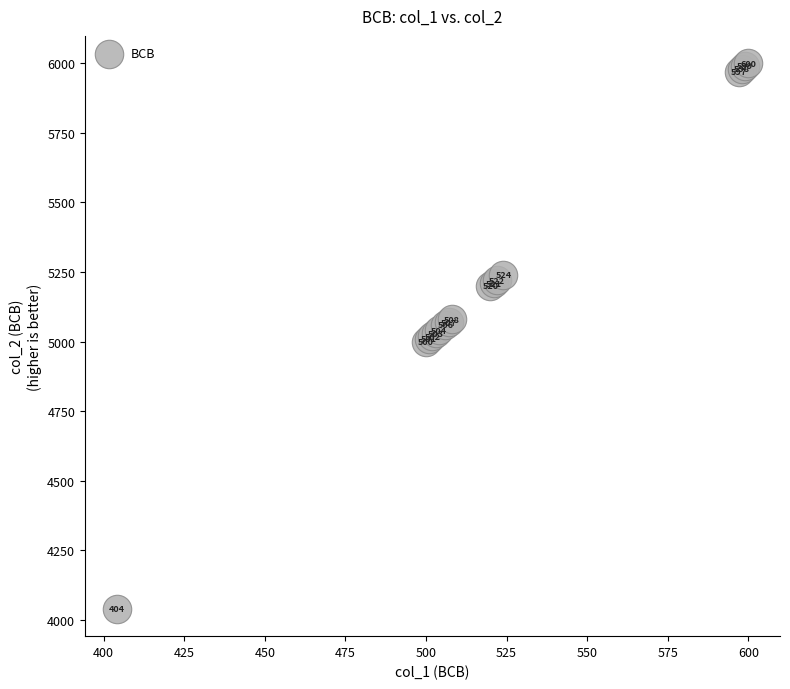

What Y value in the scatter plot is closest to 5020?

5020